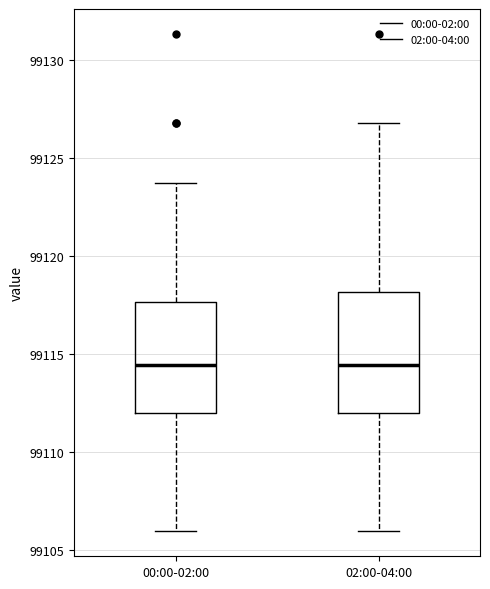

Reading left to right, read every box against the y-axis: the position of its median line, the range the box covers, and the ends of its whiskers. The values are not printed on the chart, so give them approximately, as read against the axis.

00:00-02:00: median 99114.5, box 99112.0 to 99117.5, whiskers 99106.0 to 99123.5
02:00-04:00: median 99114.5, box 99112.0 to 99118.0, whiskers 99106.0 to 99127.0